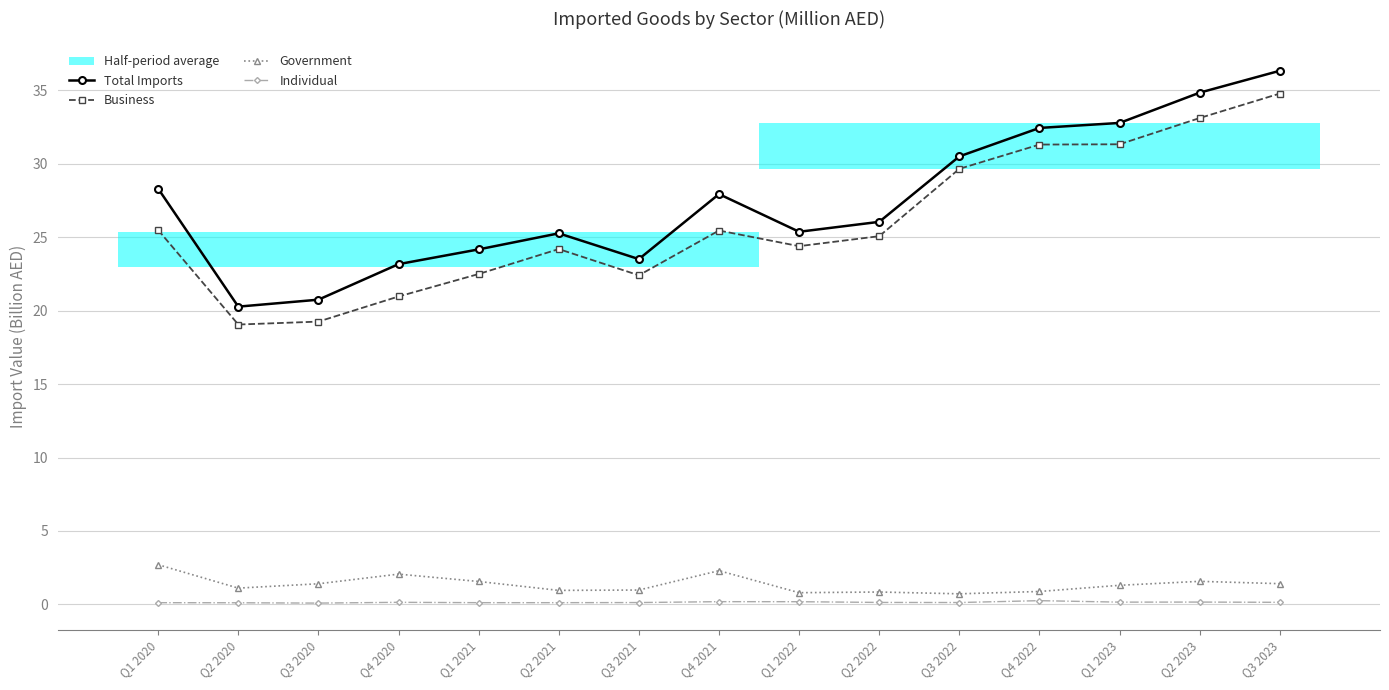

Rank the series by their maximum value, from lowest to highest.

Individual, Government, Business, Total Imports